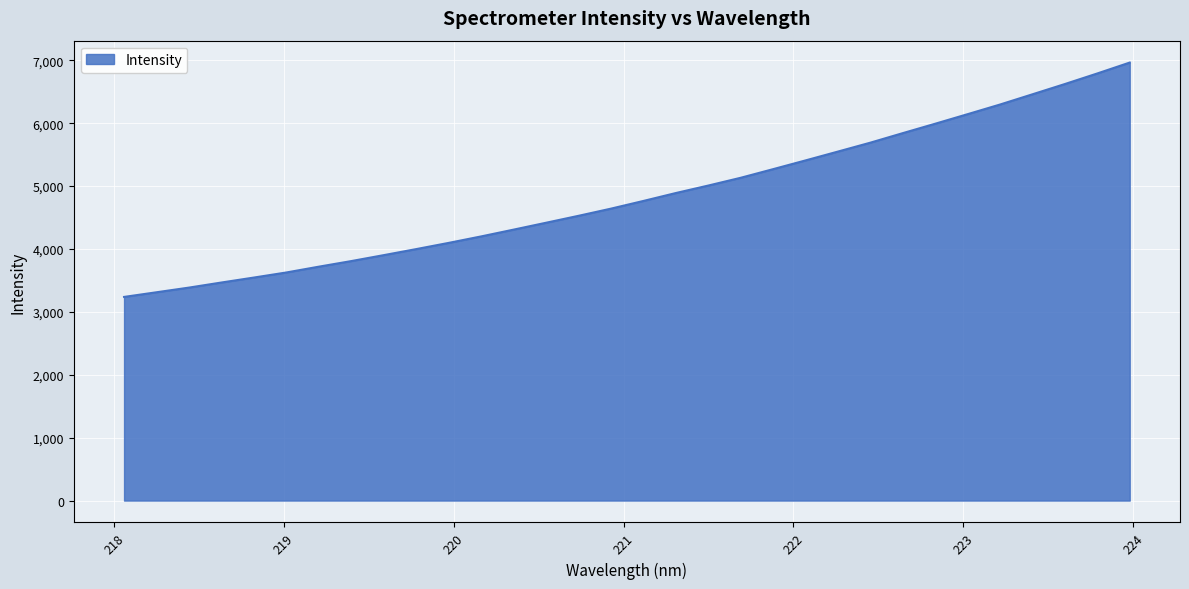

What is the smallest value displayed?

3238.0